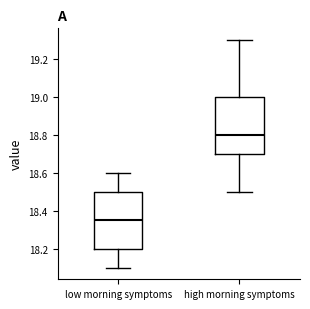

Reading left to right, read every box against the y-axis: the position of its median line, the range the box covers, and the ends of its whiskers. The values are not printed on the chart, so give them approximately, as read against the axis.

low morning symptoms: median 18.36, box 18.20 to 18.50, whiskers 18.10 to 18.60
high morning symptoms: median 18.80, box 18.70 to 19.00, whiskers 18.50 to 19.30